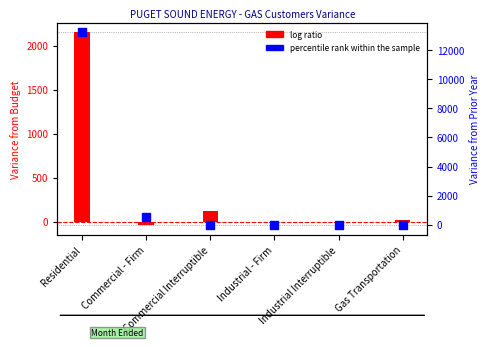

At how many categories does at least one series exceed 2259?

1